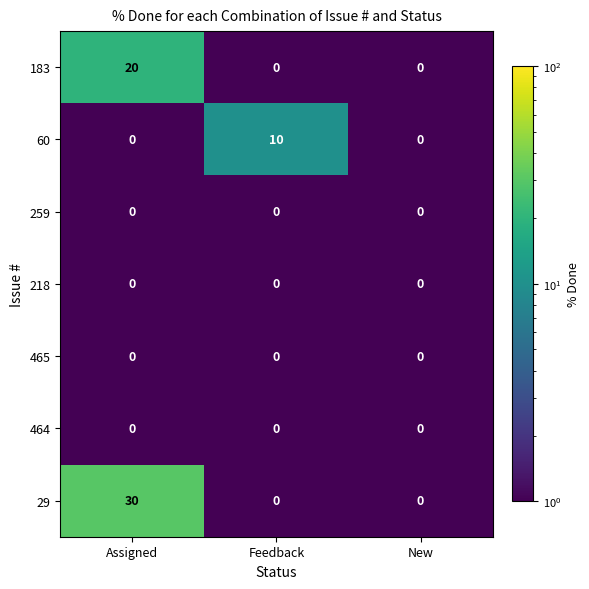

Is it true that 29 equals 15 at New?

False